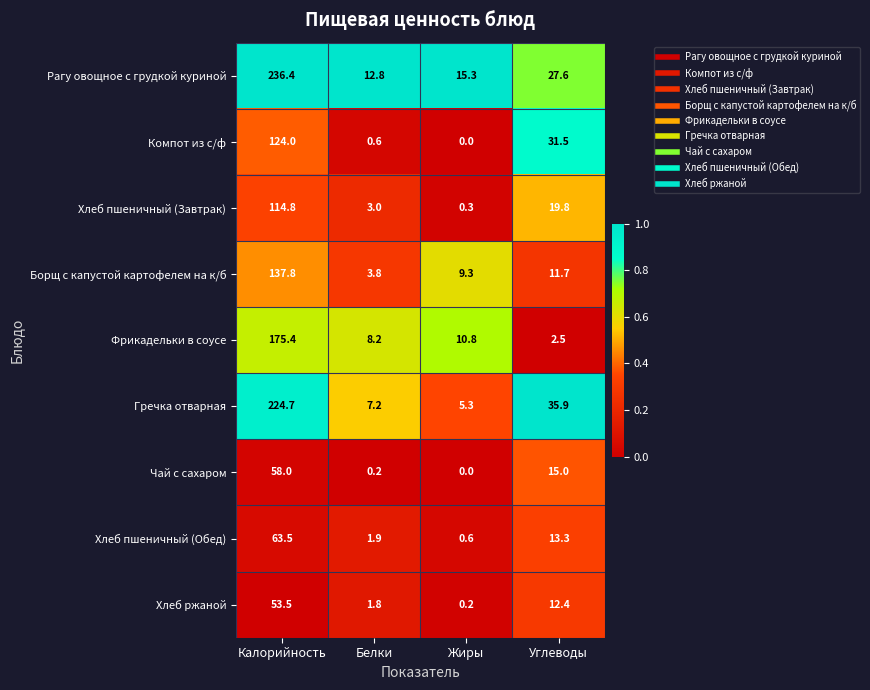

Rank the categories by Фрикадельки в соусе value from highest to lowest.

Калорийность, Жиры, Белки, Углеводы